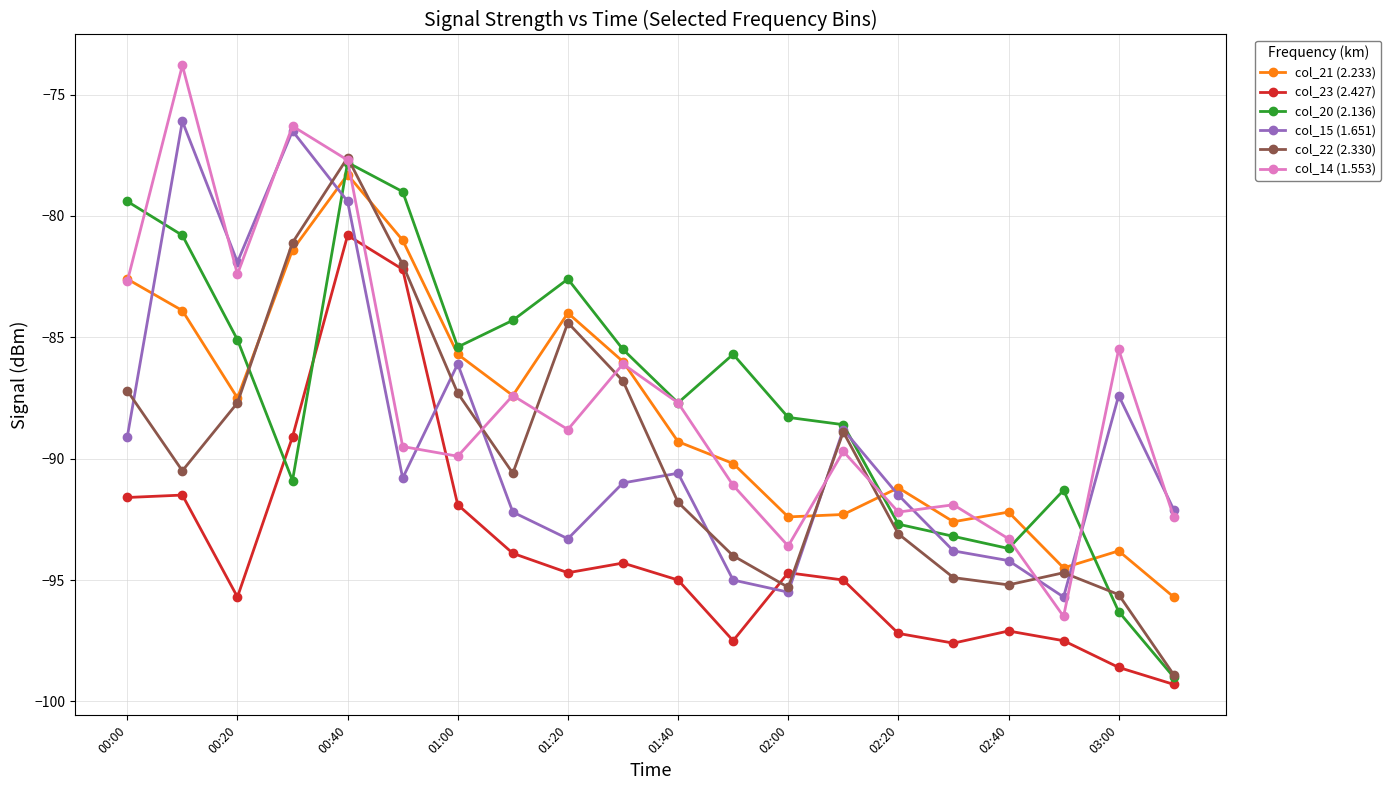

What is the value of the col_14 (1.553) point at the 19th from the left?

-85.5